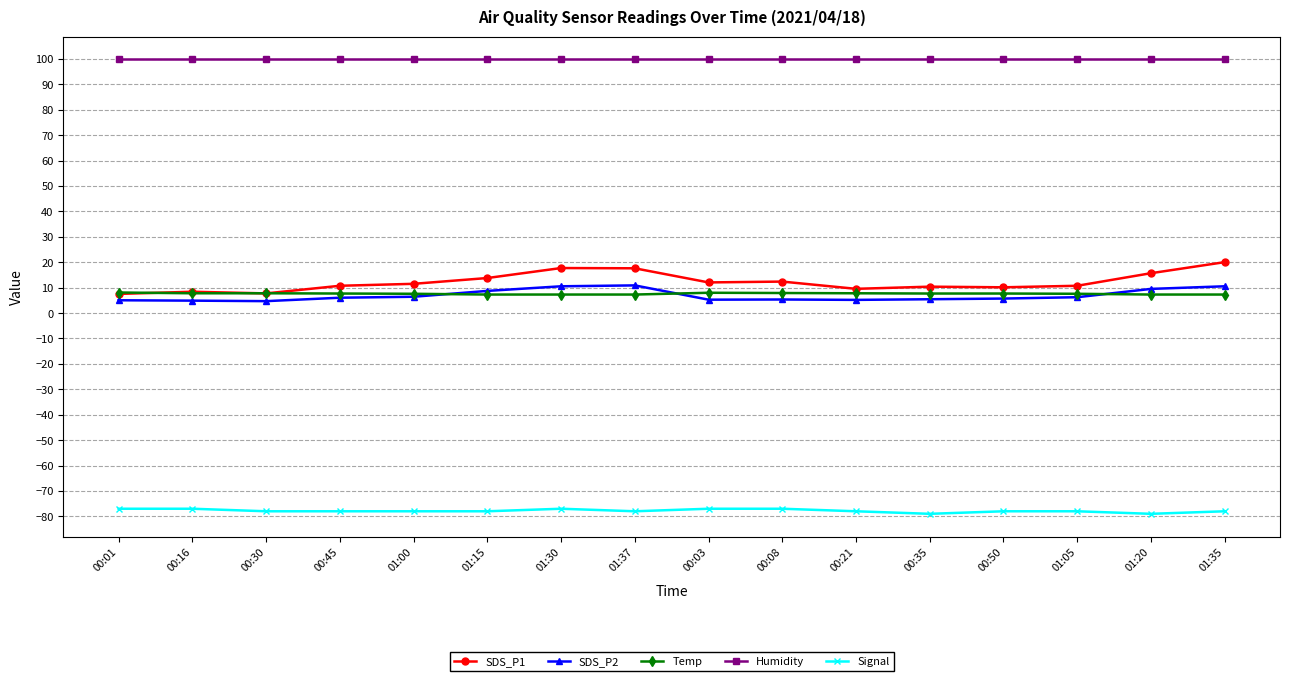

What is the label of the 10th point from the right?

01:30